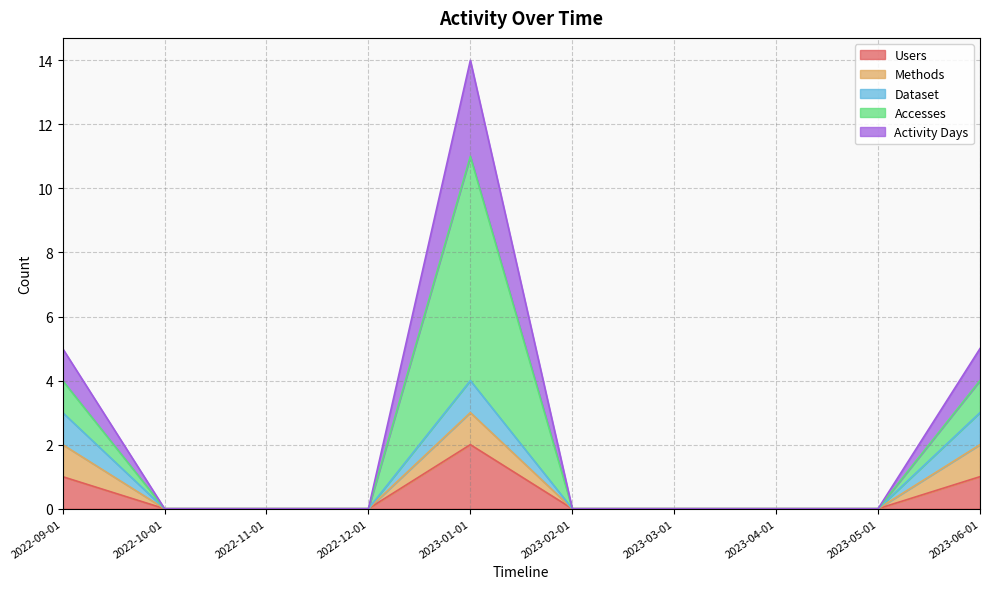

True or false: Users has more than 0 interior local peaks.

True